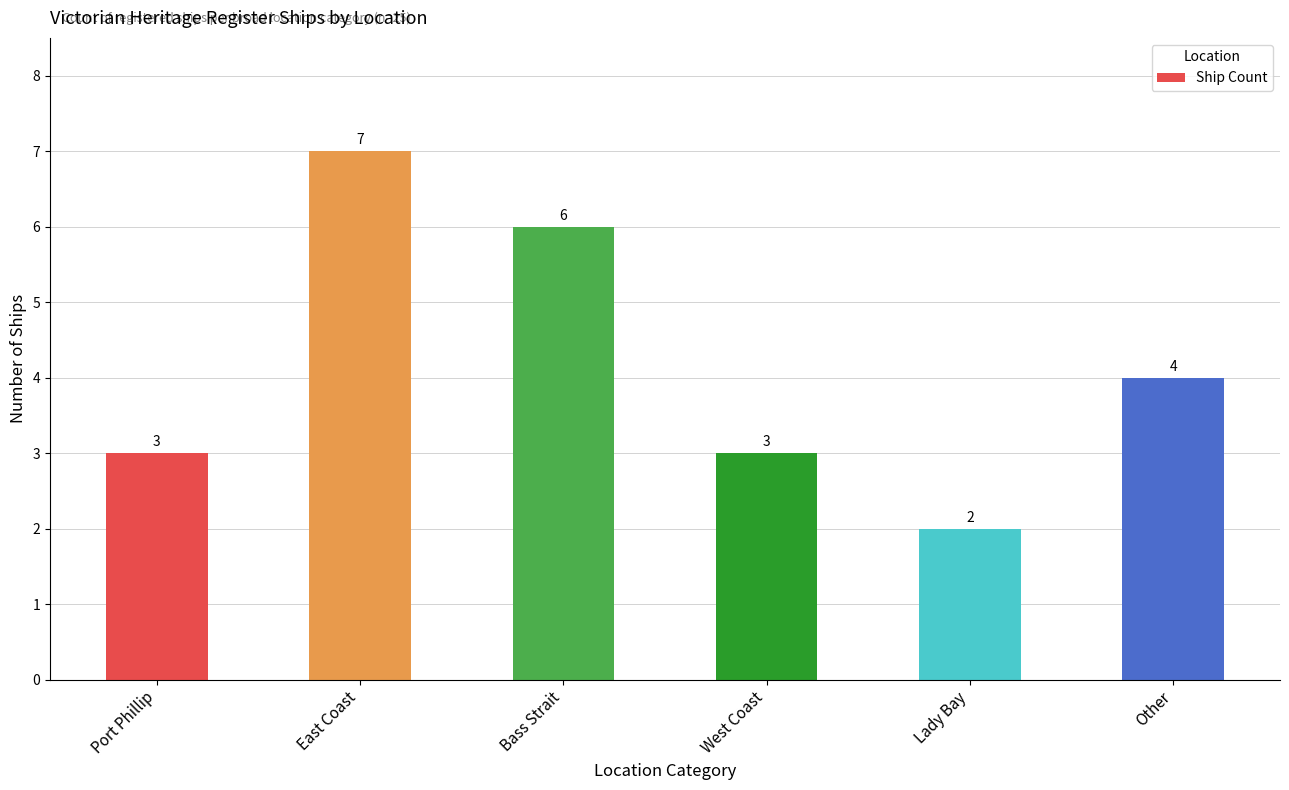

The chart shows a value of 3 at Lady Bay. True or false?

False